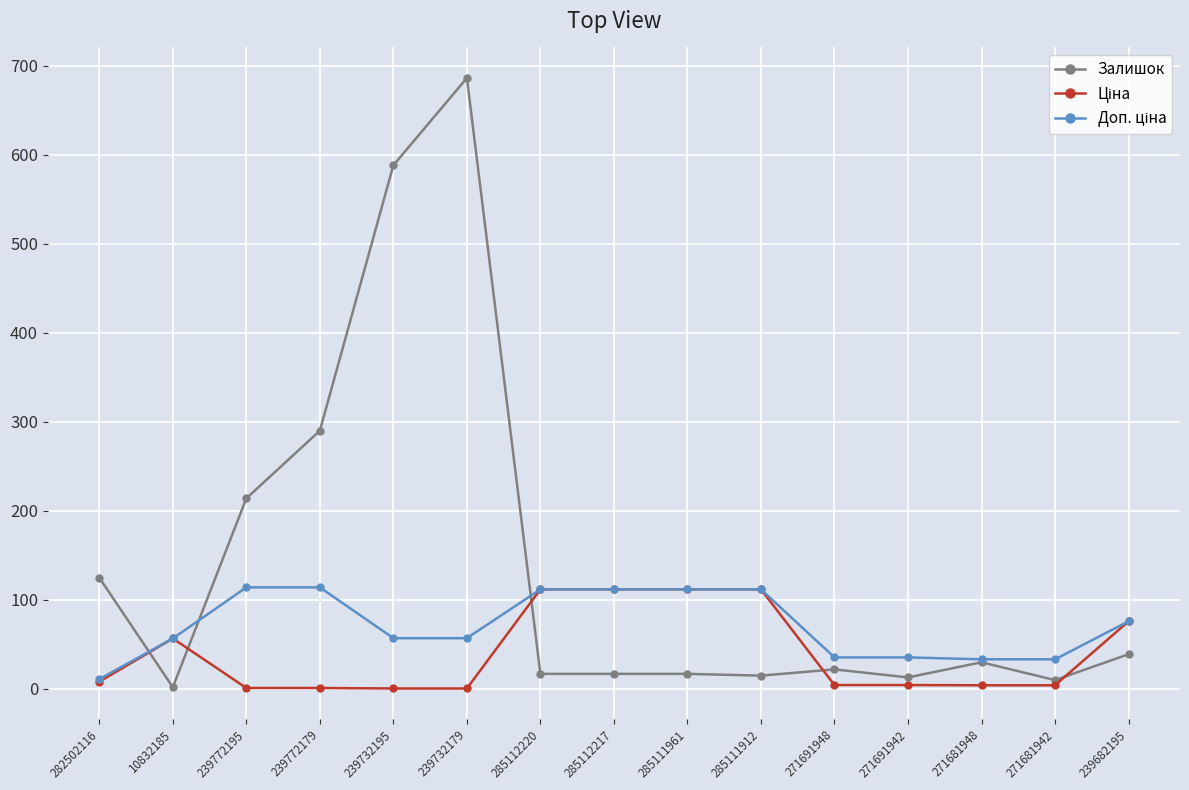

Does the chart display data point markers on the line(s)?

Yes